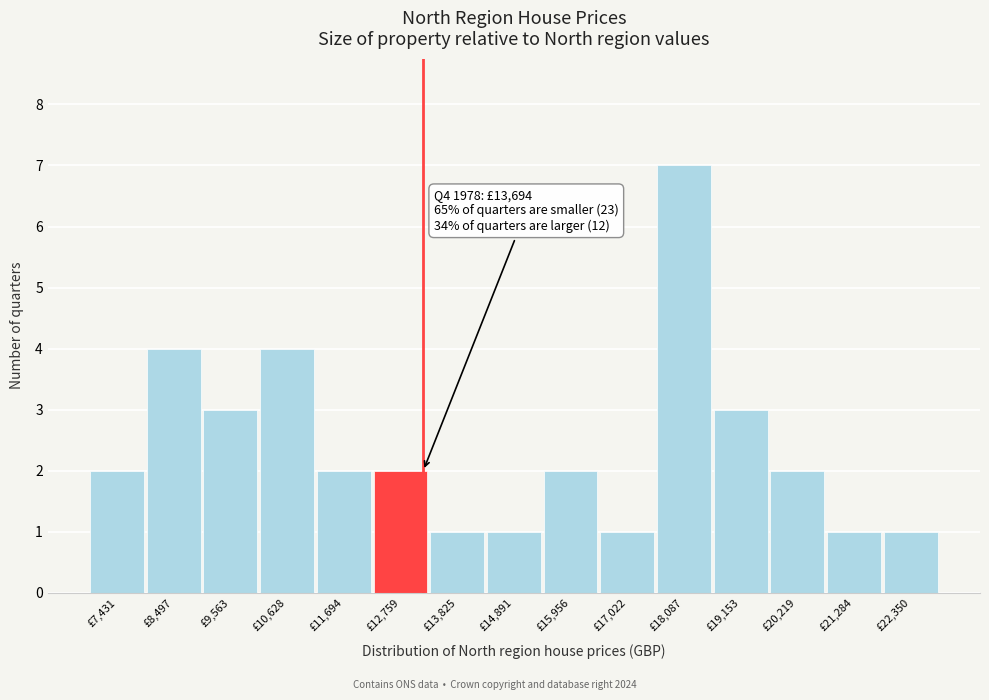

Reading left to right, extract all data points from this chart.

2	4	3	4	2	2	1	1	2	1	7	3	2	1	1